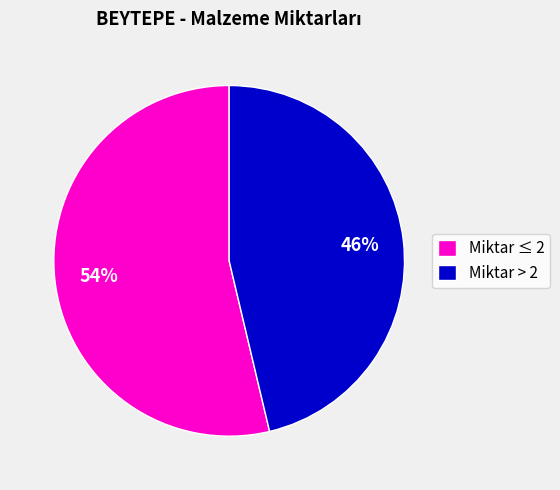

Which category has the biggest portion of the pie?

Miktar ≤ 2